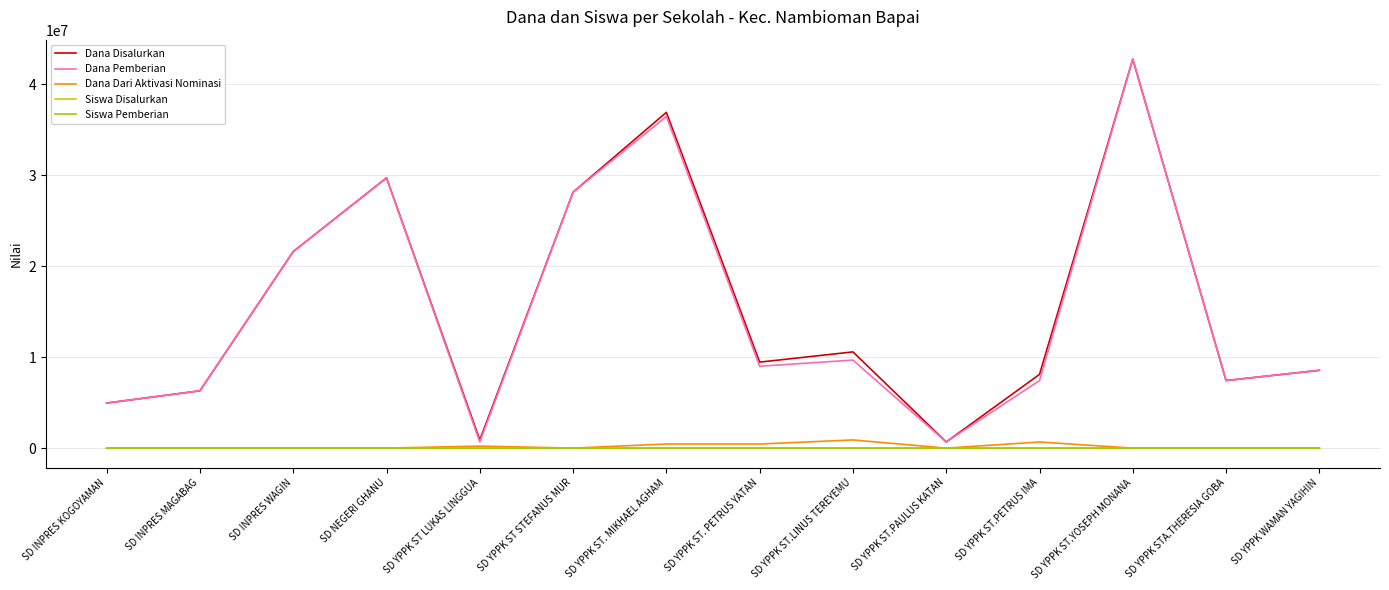

How many lines are shown in the chart?

5